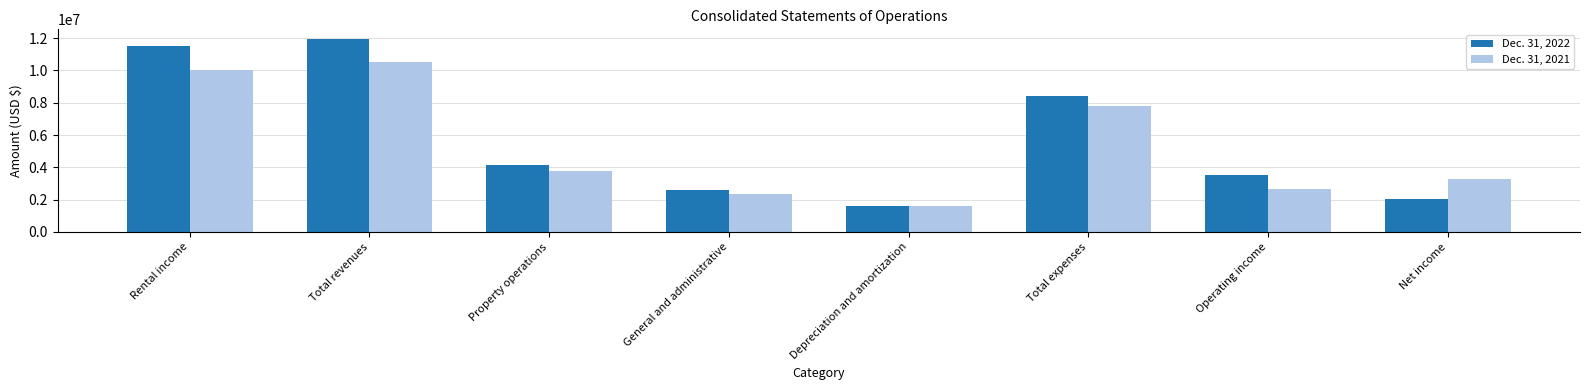

True or false: Dec. 31, 2021 has a value of 5361652 at Net income.

False